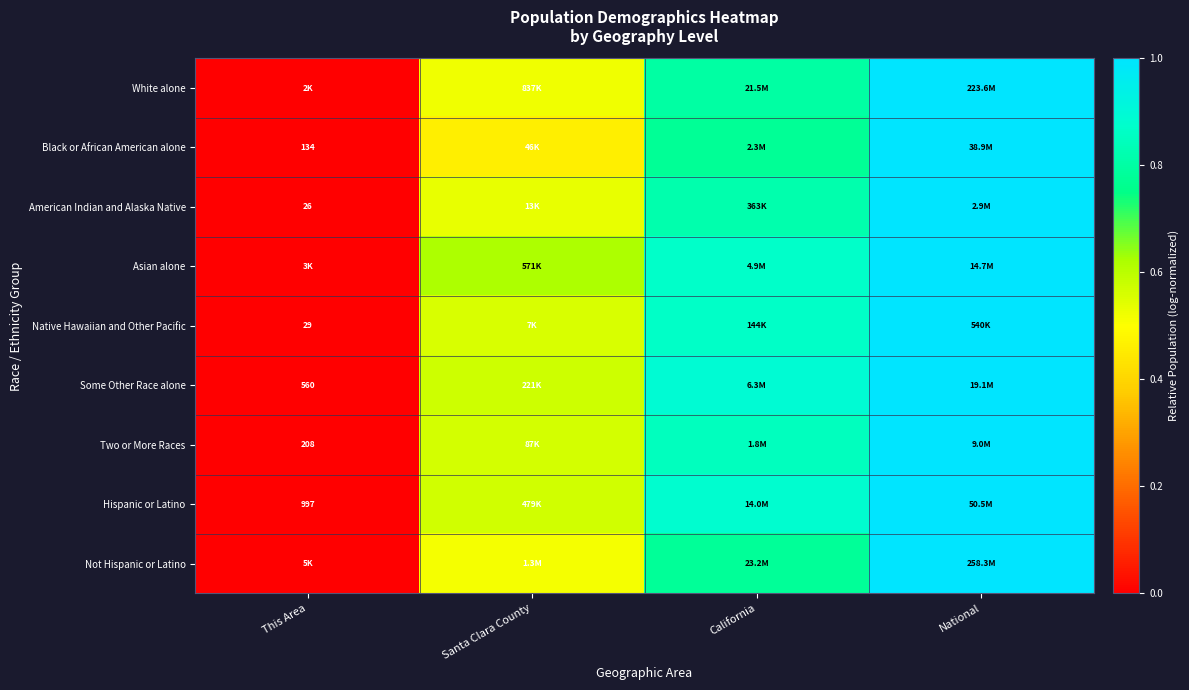

Rank the categories by Asian alone value from lowest to highest.

This Area, Santa Clara County, California, National